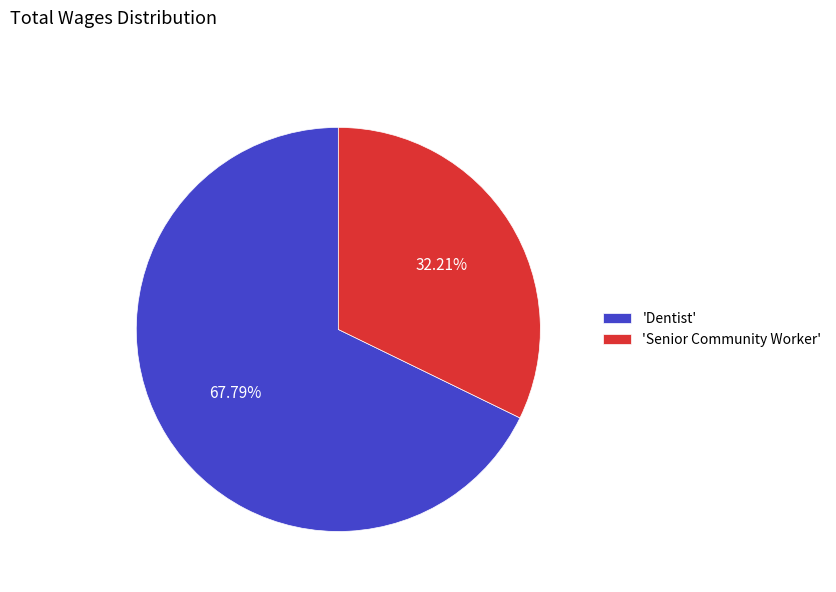

Is the sum of 'Senior Community Worker' and 'Dentist' greater than half?

Yes